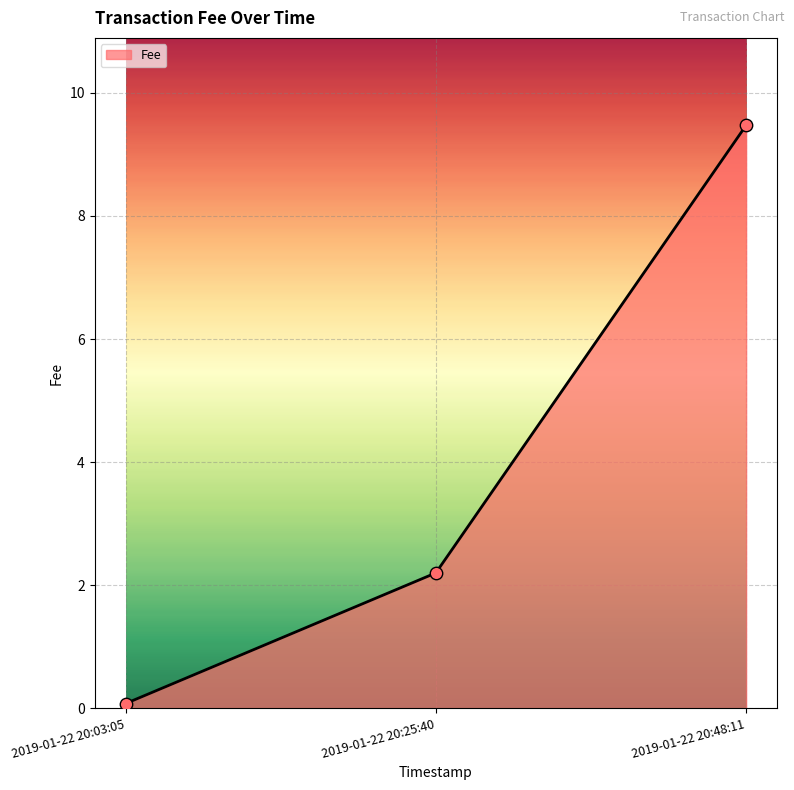

What is the change in value from 2019-01-22 20:03:05 to 2019-01-22 20:48:11?

+9.4